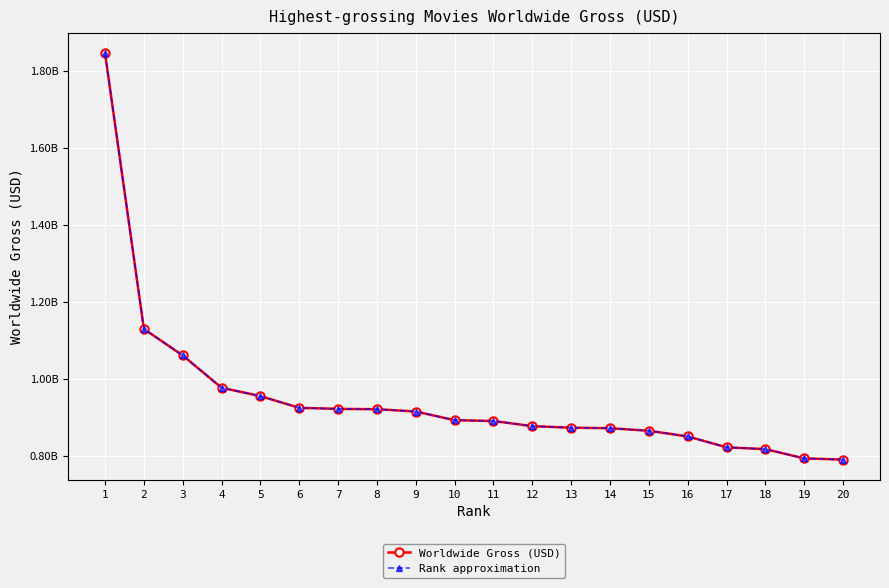

At which label does Rank approximation first exceed 892194397?

1